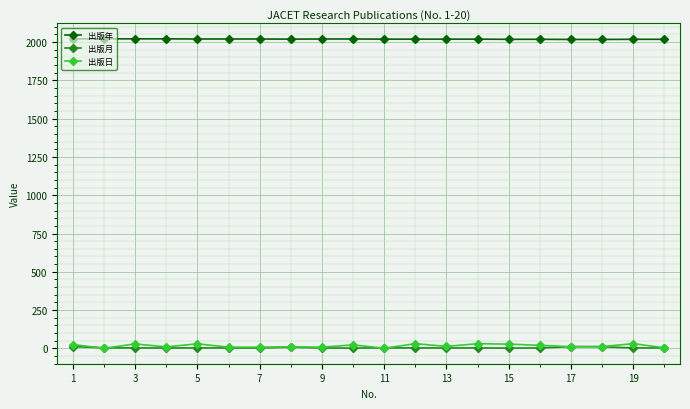

What is the value of the 出版年 point at the 4th from the left?

2021